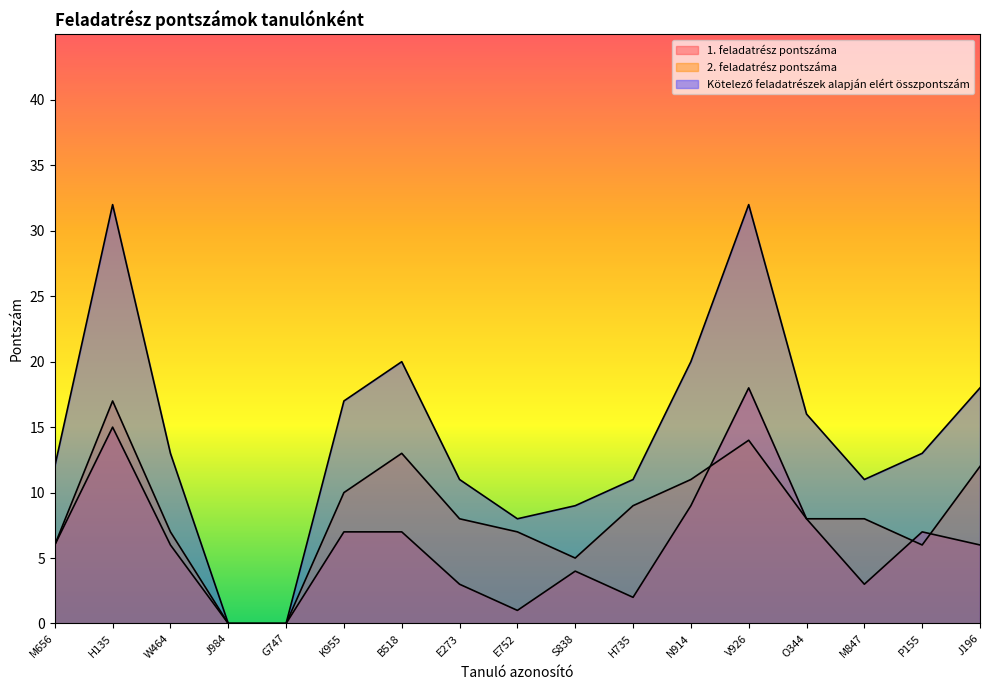

Reading right to left, what are all the values shown in this chart?

1. feladatrész pontszáma: 6	7	3	8	18	9	2	4	1	3	7	7	0	0	6	15	6
2. feladatrész pontszáma: 12	6	8	8	14	11	9	5	7	8	13	10	0	0	7	17	6
Kötelező feladatrészek alapján elért összpontszám: 18	13	11	16	32	20	11	9	8	11	20	17	0	0	13	32	12